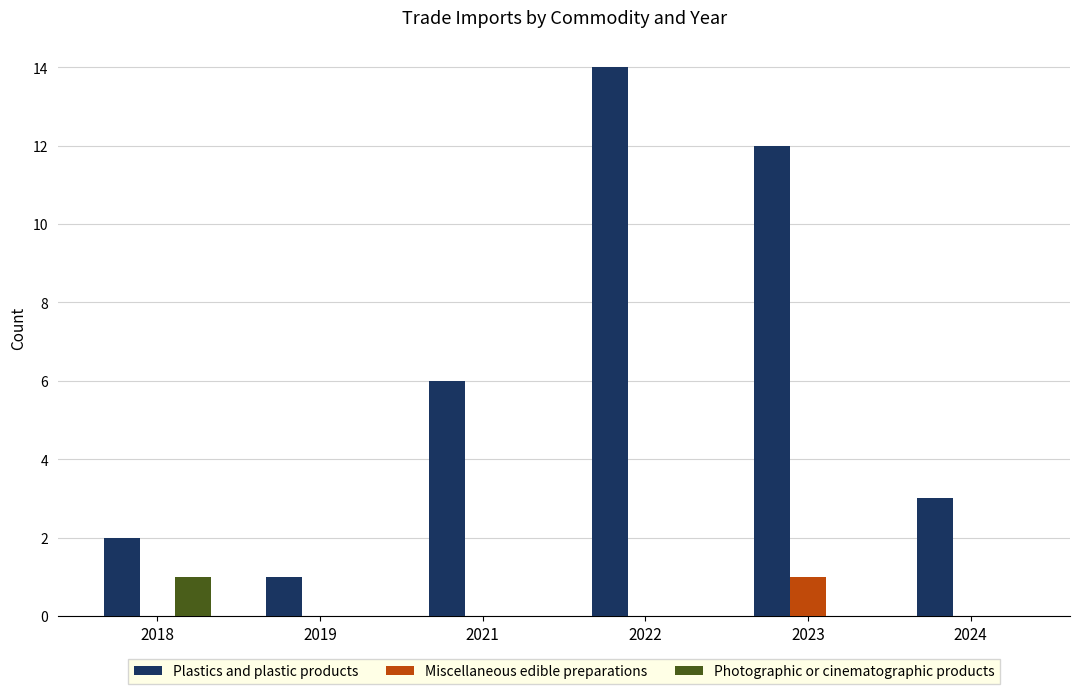

How many groups of bars are there?

6